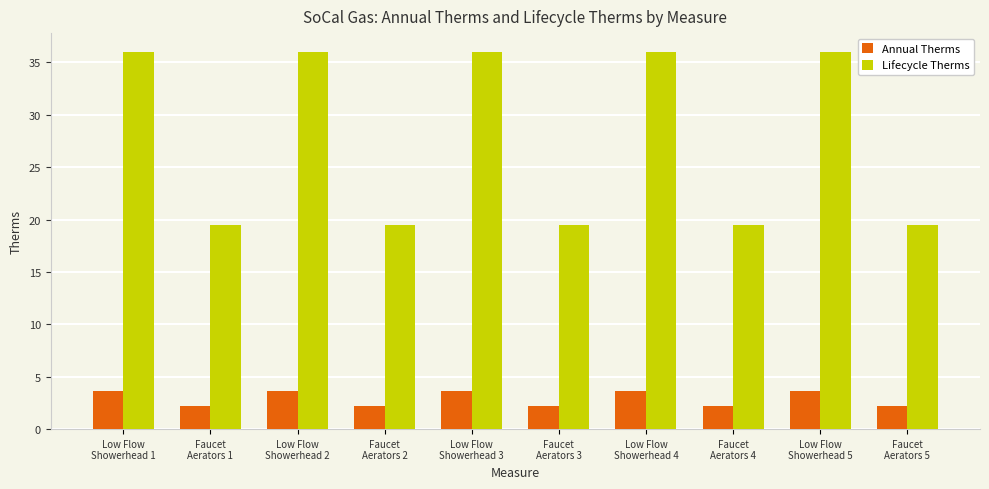

What is the label of the 1st bar from the left?

Low Flow
Showerhead 1